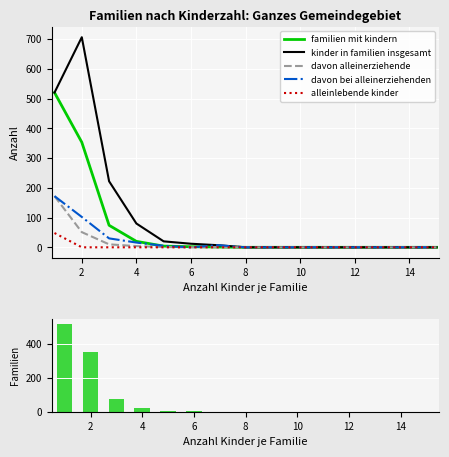

How many values in the davon bei alleinerziehenden series exceed 0?

6